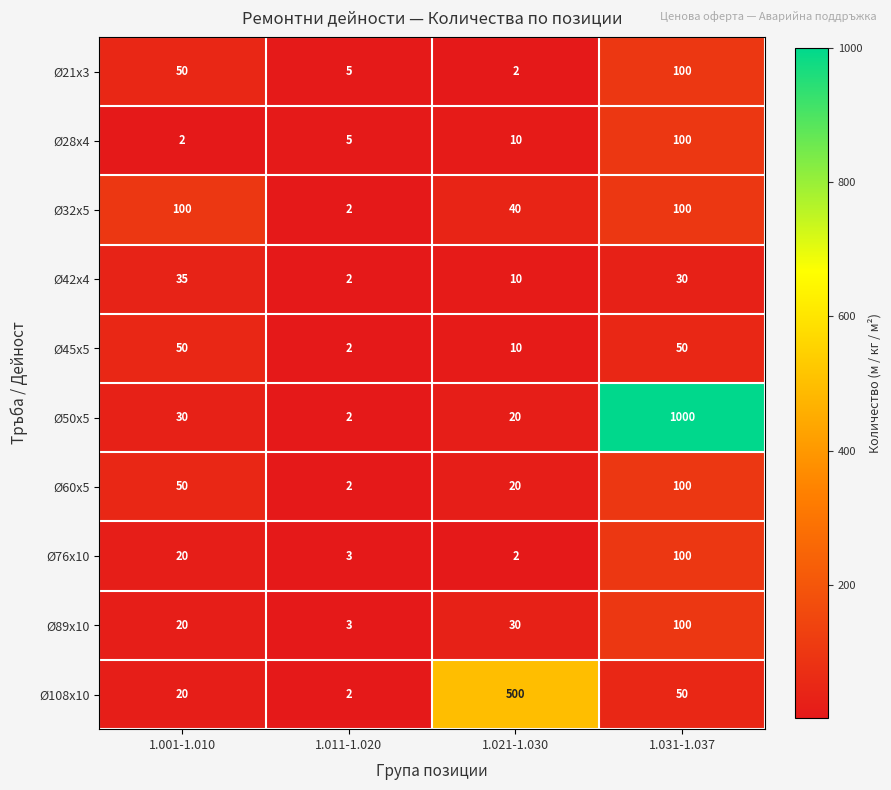

Rank the categories by Ø108х10 value from highest to lowest.

1.021-1.030, 1.031-1.037, 1.001-1.010, 1.011-1.020